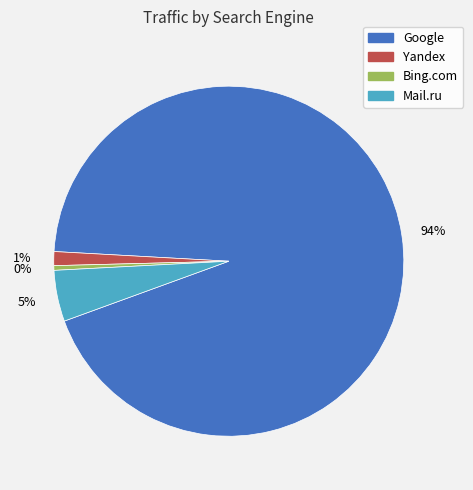

Rank the categories by value from highest to lowest.

Google, Mail.ru, Yandex, Bing.com